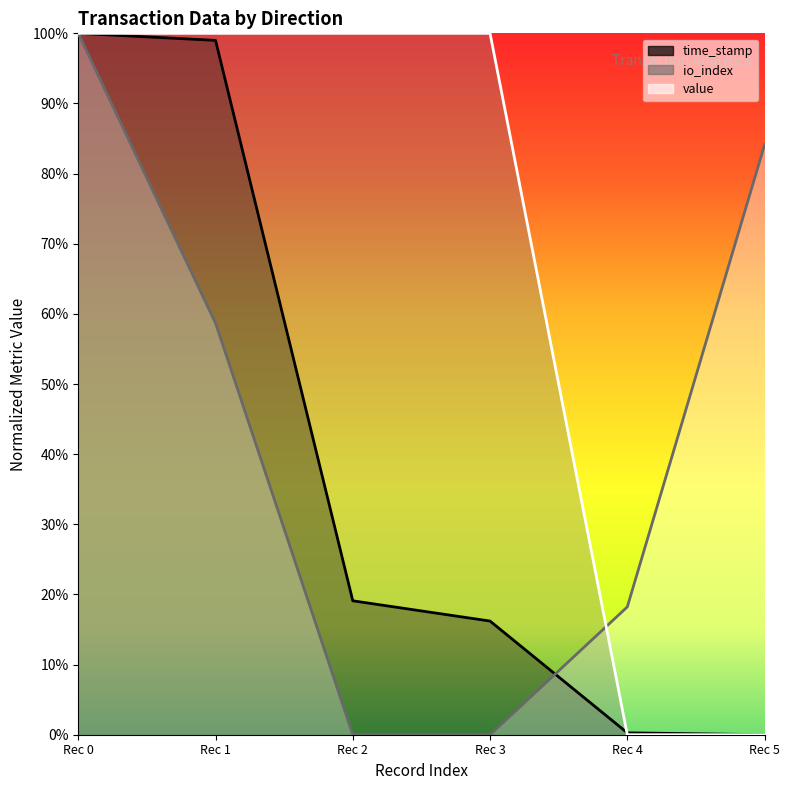

True or false: io_index and time_stamp cross at least once.

True